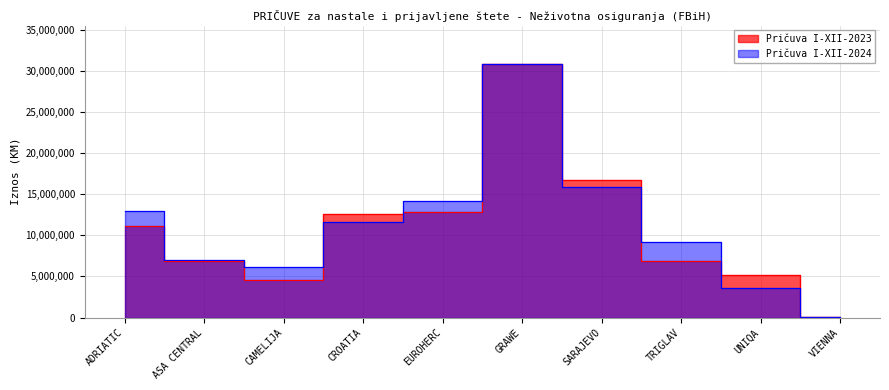

How many data points does each series have?

10